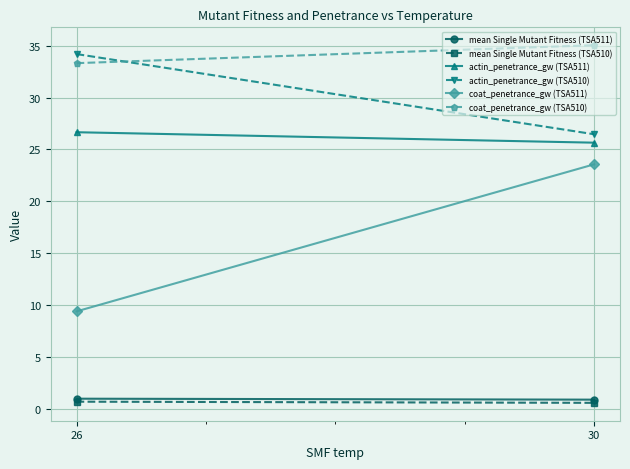

True or false: coat_penetrance_gw (TSA511) has a value of 23.6 at 30.

True